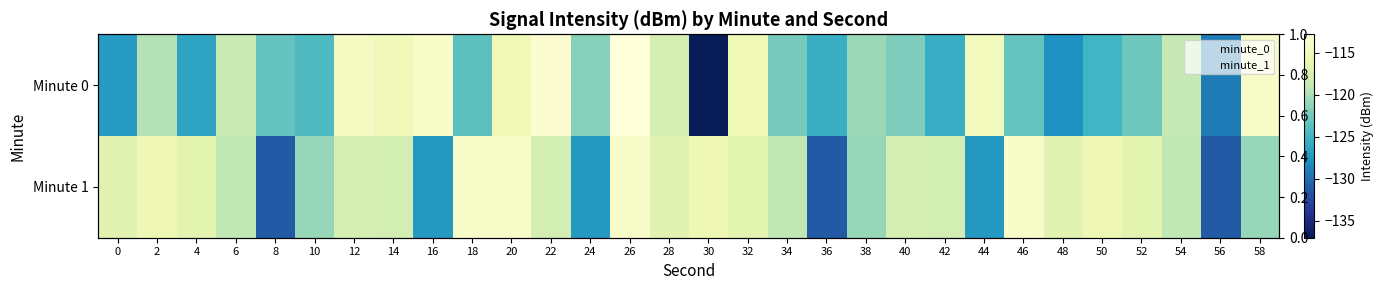

At which label does Minute 0 reach its minimum?

30